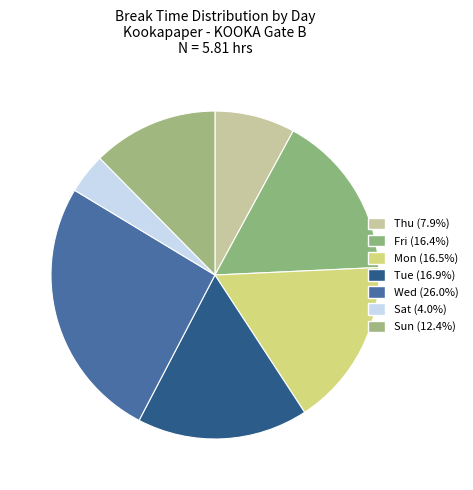

Count the number of slices in the pie.

7